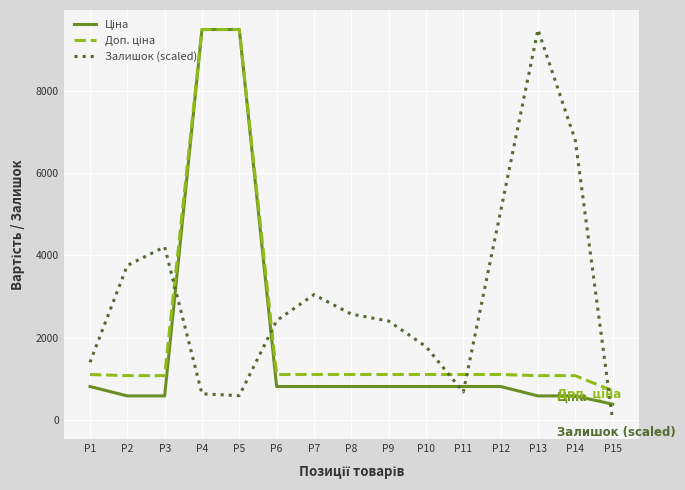

Between P2 and P14, which series saw the biggest shift?

Залишок (scaled)